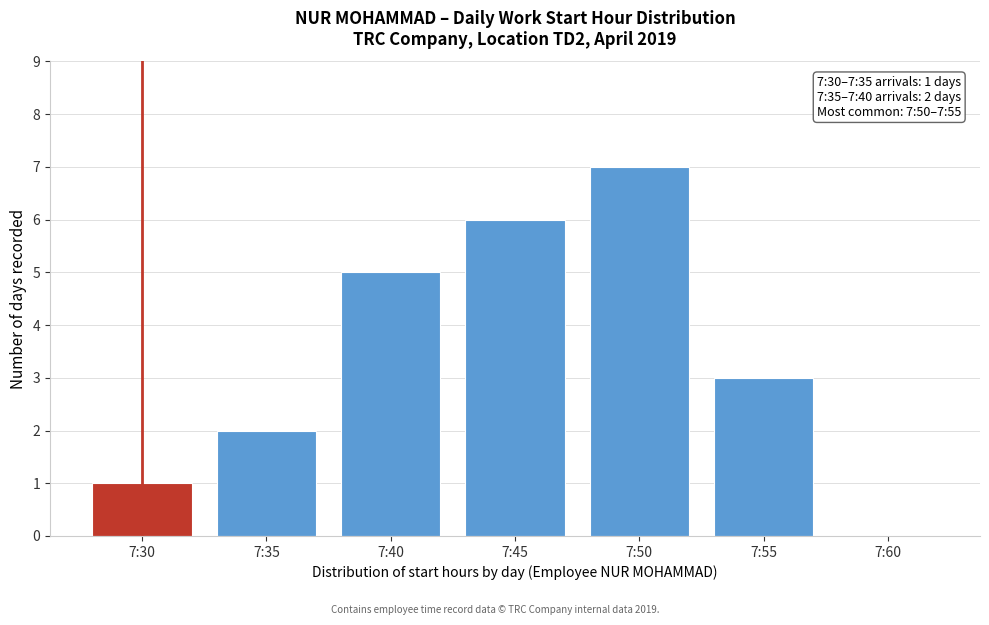

Reading left to right, list all the values displayed in this chart.

7:30=1	7:35=2	7:40=5	7:45=6	7:50=7	7:55=3	7:60=0